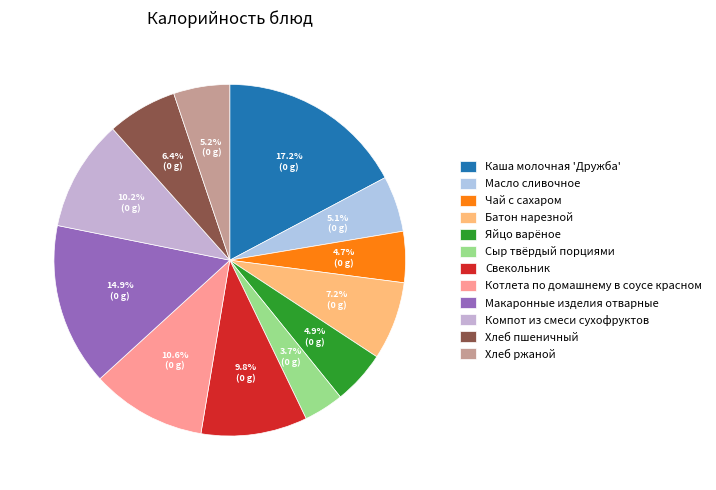

What percentage is the Хлеб ржаной slice, to the nearest percent?

5%